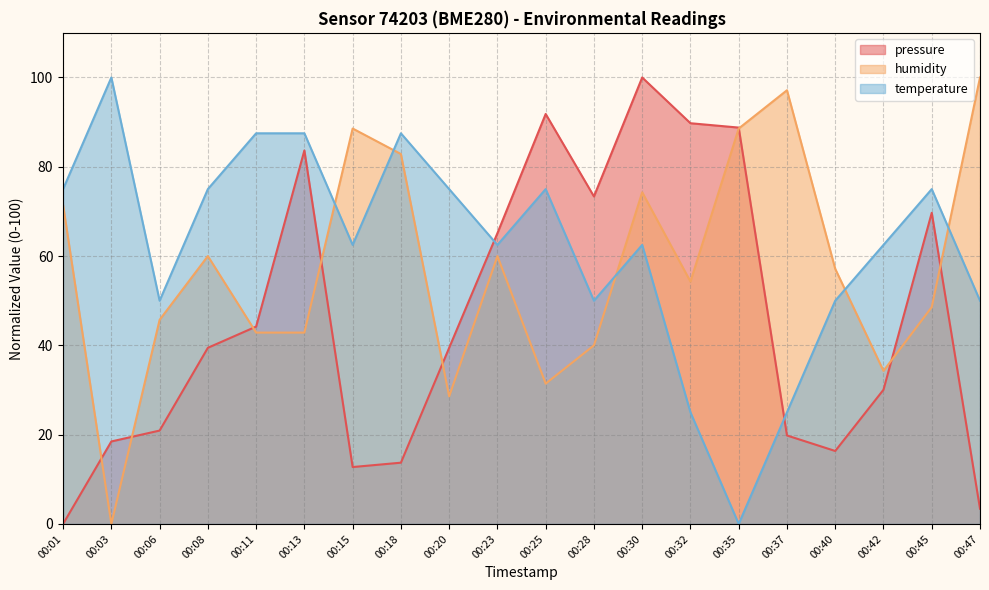

At which category does pressure reach its first local valley?

00:15